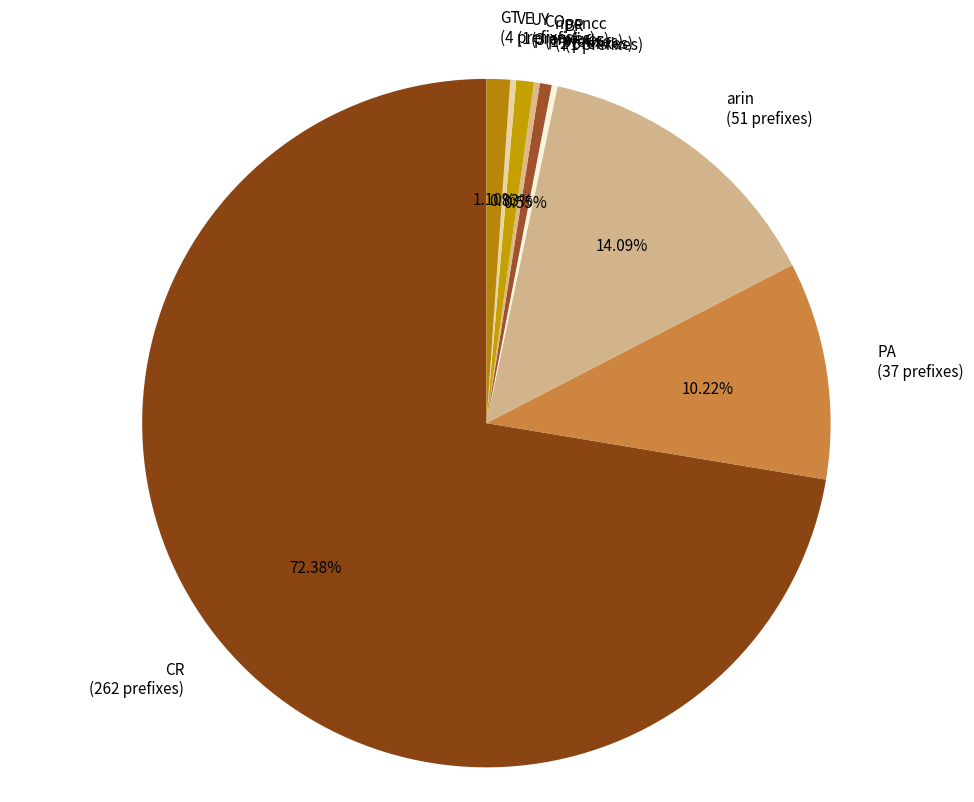

Between PA (37 prefixes) and GT (4 prefixes), which is larger?

PA (37 prefixes)